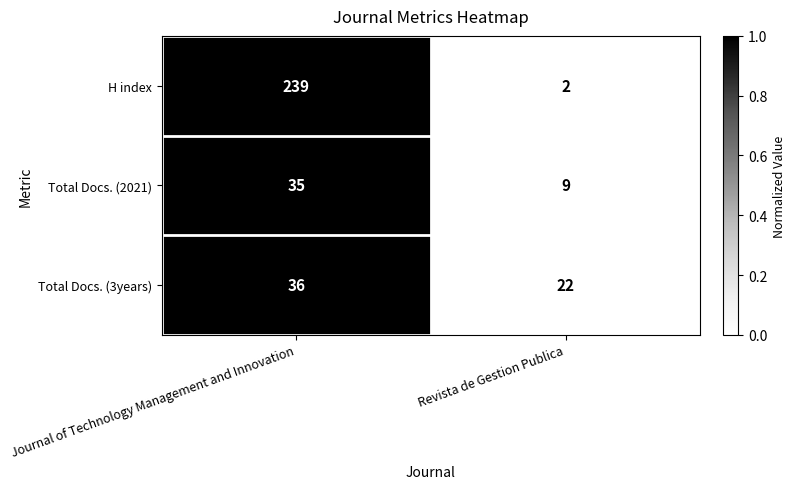

True or false: Total Docs. (3years) has a value of 36 at Journal of Technology Management and Innovation.

True